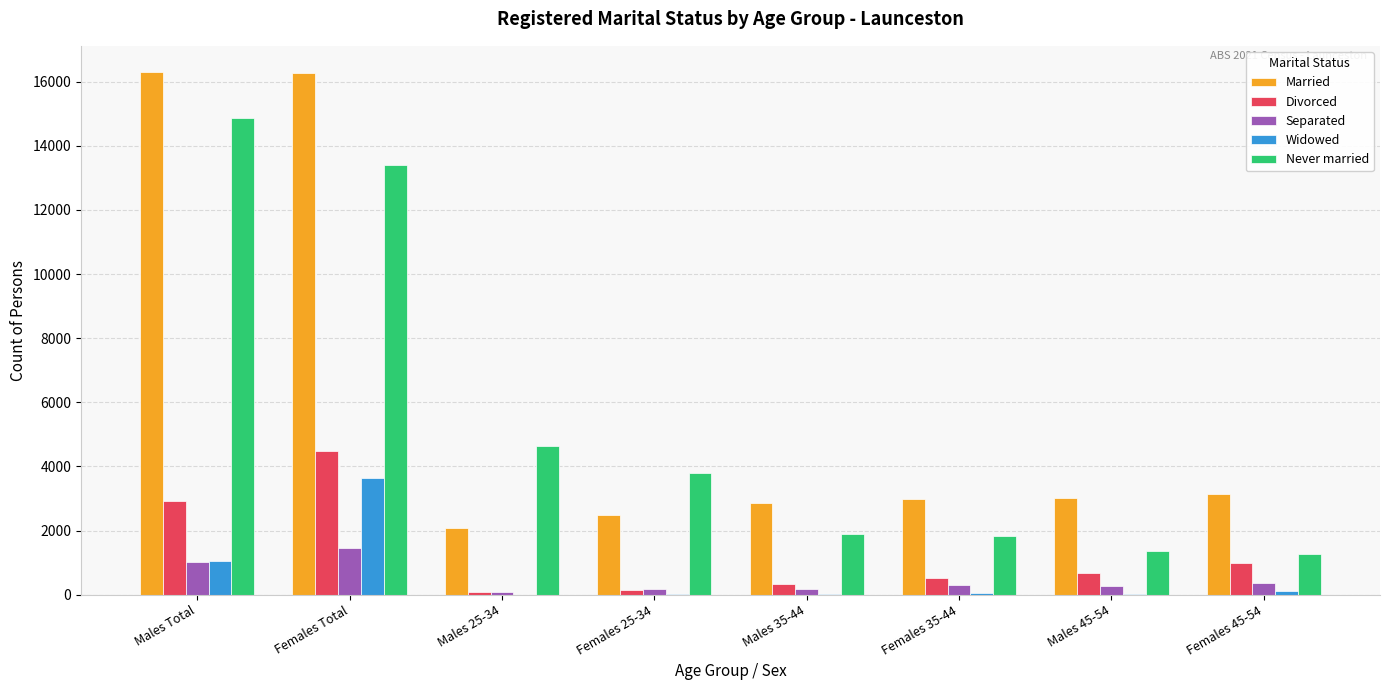

What value does the Never married series have at Males 45-54, to the nearest 50?

1350